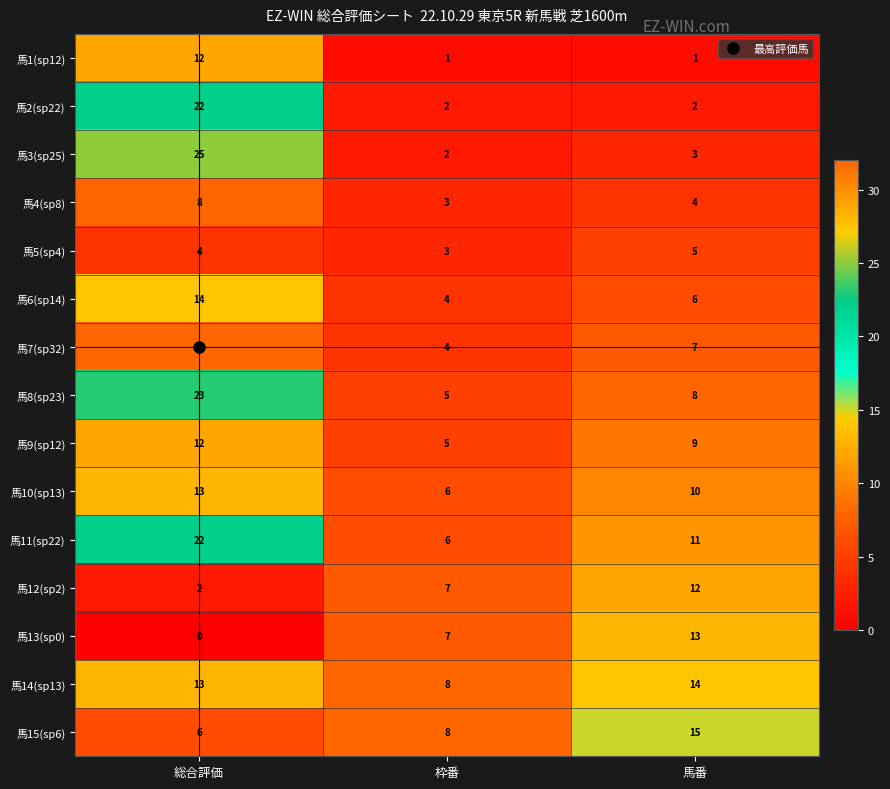

Which series has the widest spread of values?

馬7(sp32)